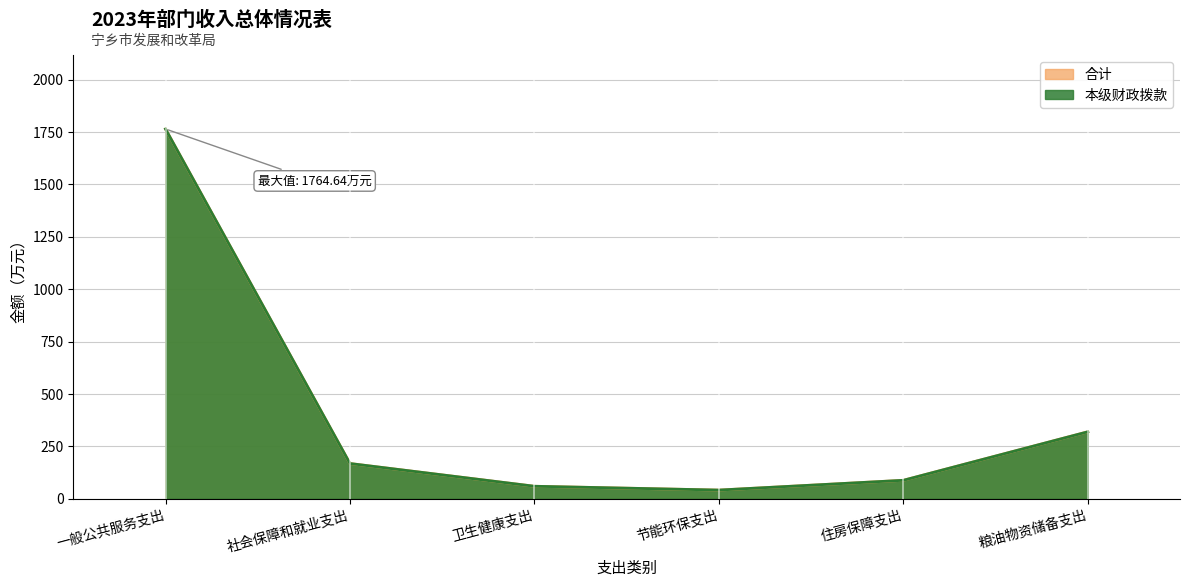

How many interior local valleys does the 本级财政拨款 series have?

1